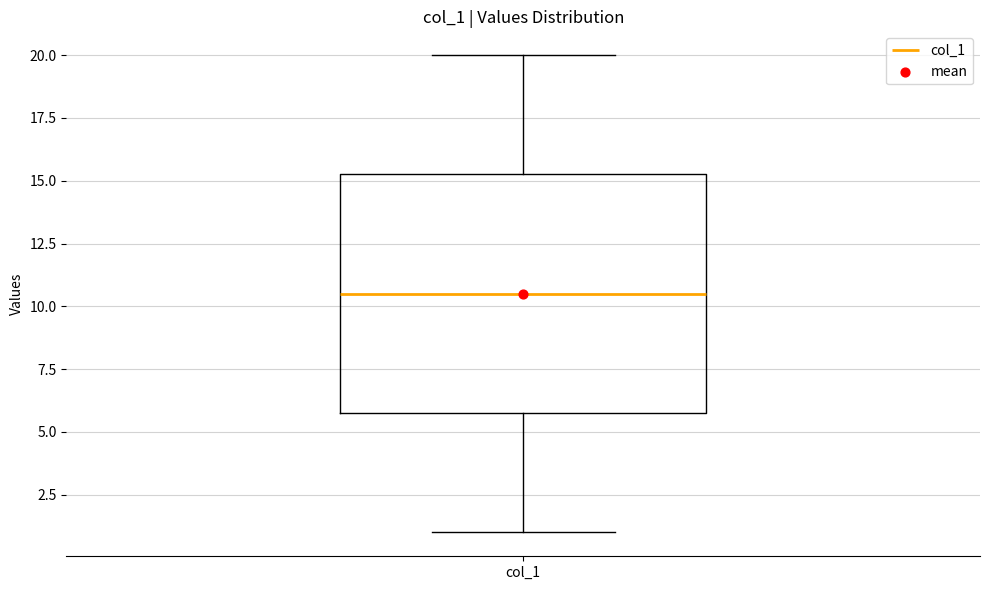

Read this box plot against the y-axis: the position of the median line, the range covered by the box, and the ends of both whiskers. The values are not printed on the chart, so give them approximately, as read against the axis.

median 10.5, box 6.0 to 15.5, whiskers 1.0 to 20.0